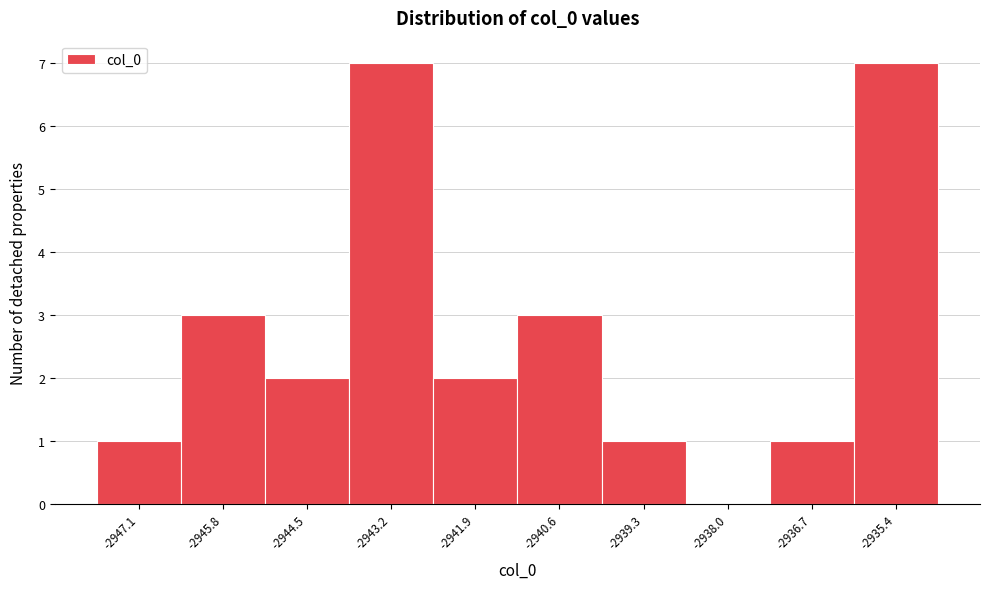

Reading left to right, transcribe all the data shown in this chart.

-2947.1=1	-2945.8=3	-2944.5=2	-2943.2=7	-2941.9=2	-2940.6=3	-2939.3=1	-2938.0=0	-2936.7=1	-2935.4=7